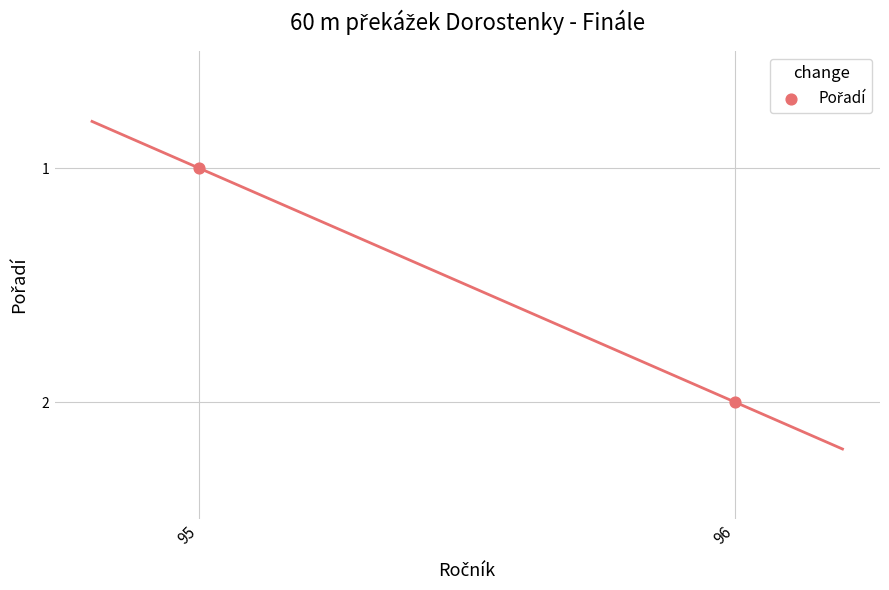

What is the average X value?

96